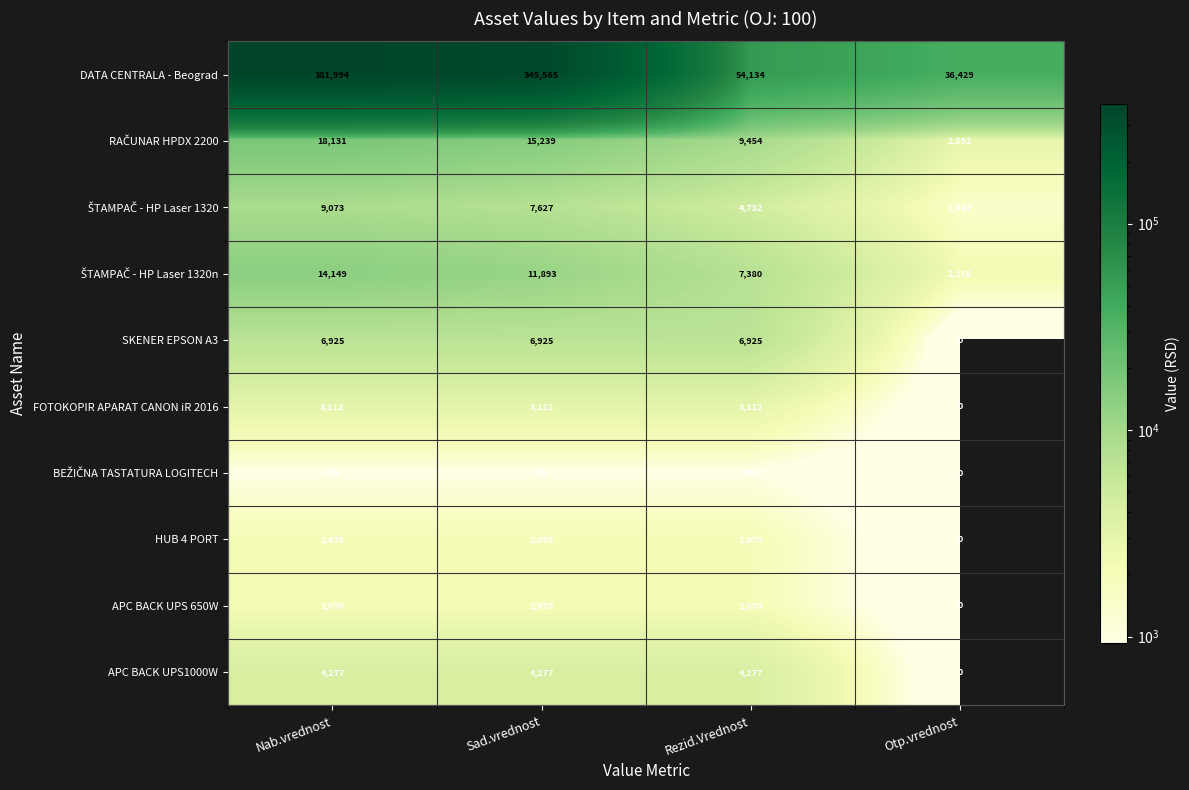

What is the difference between the highest and lowest values at Rezid.Vrednost?

53205